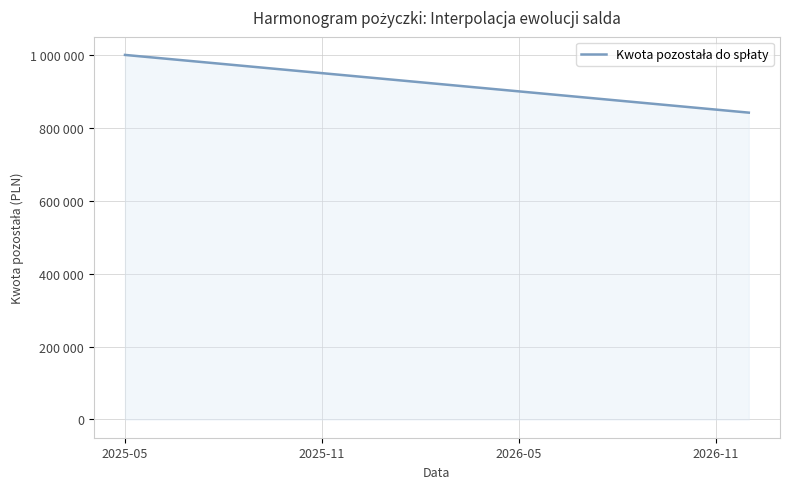

List the labels in order of value, smallest first.

2026-12, 2026-11, 2026-10, 2026-09, 2026-08, 2026-07, 2026-06, 2026-05, 2026-04, 2026-03, 2026-02, 2026-01, 2025-12, 2025-11, 2025-10, 2025-09, 2025-08, 2025-07, 2025-06, 2025-05